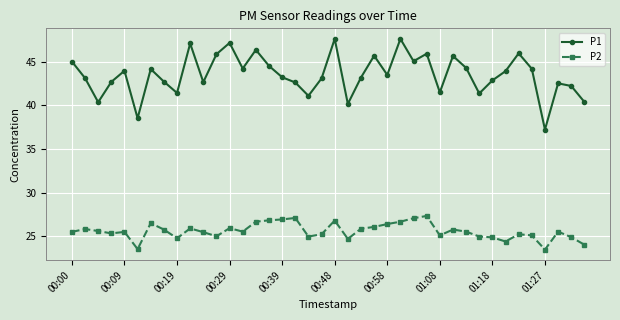

What are all the series names shown in the legend?

P1, P2